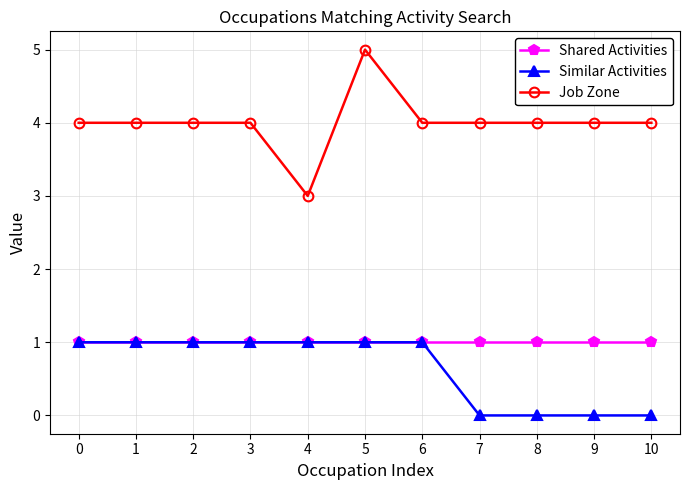

What is the spread (max minus min) of values at 5?

4